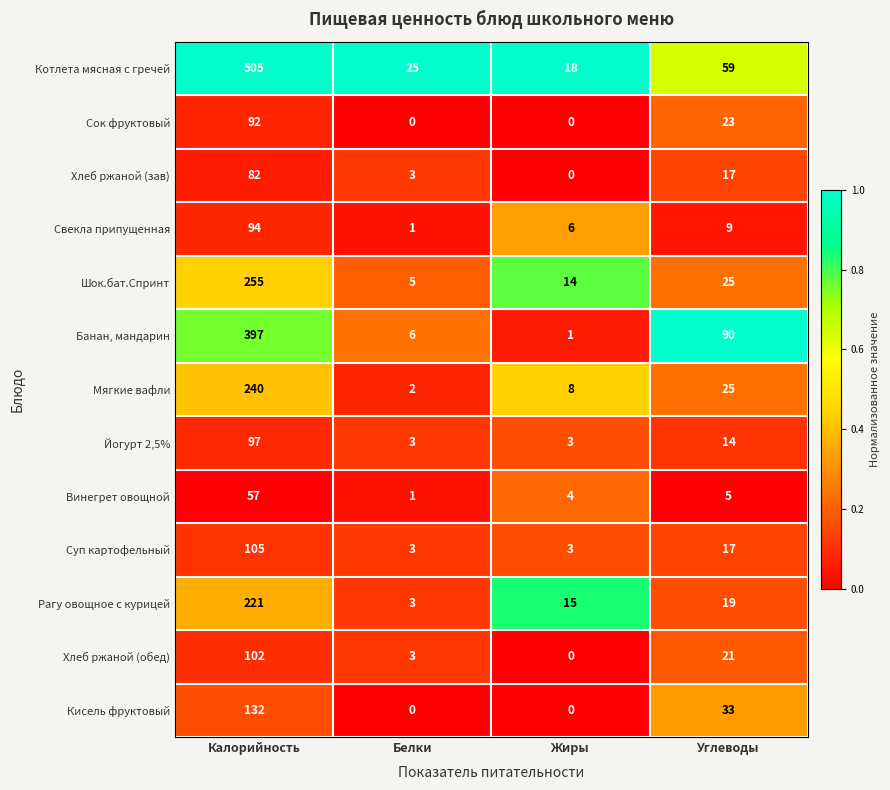

What is the total value across all series at Углеводы?

357